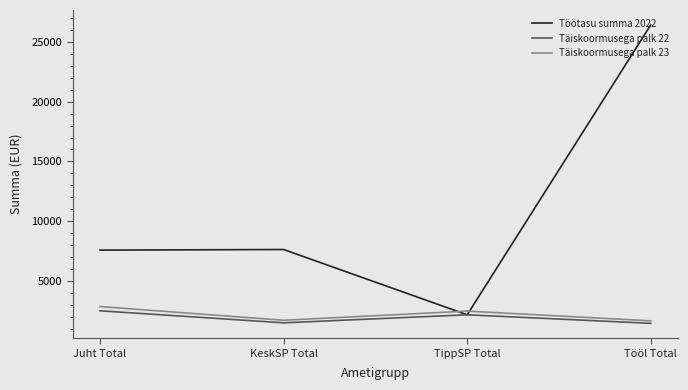

At which category is the sum across all series the highest?

Tööl Total